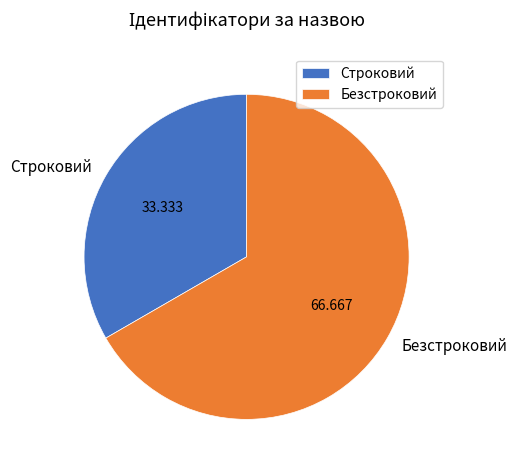

Which slice is the largest?

Безстроковий